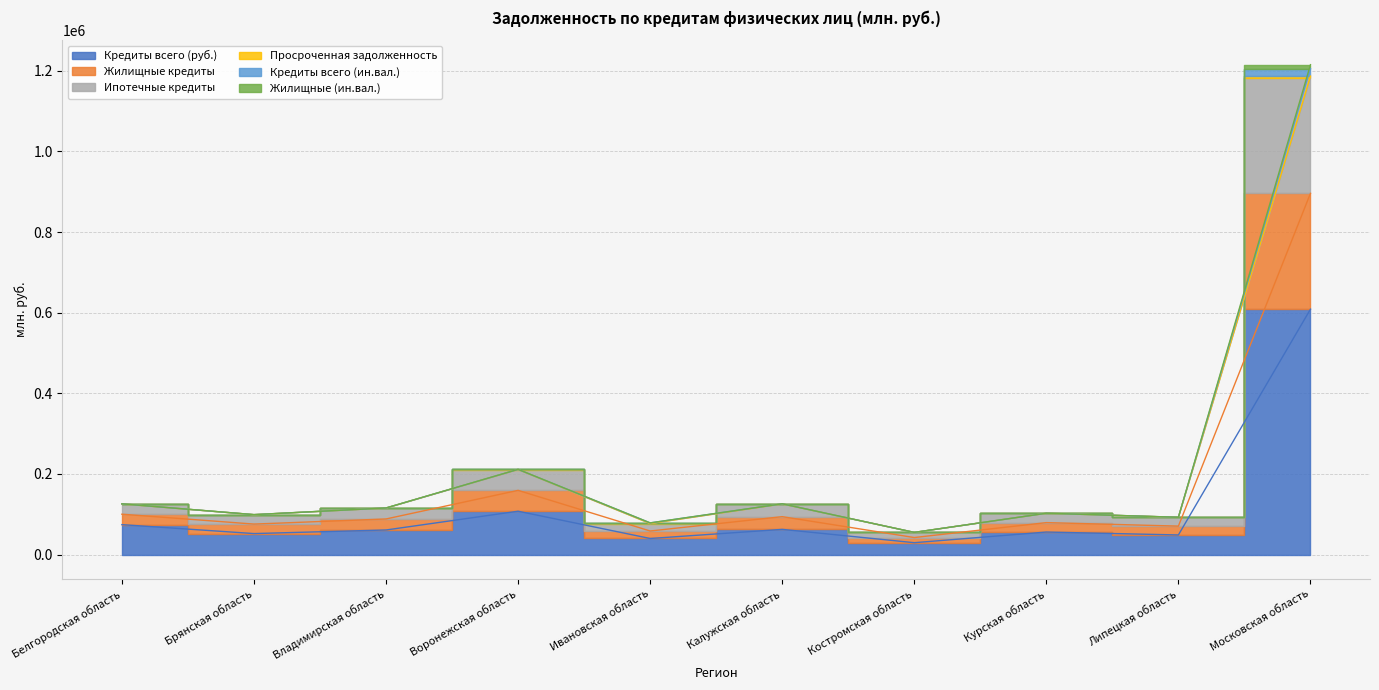

What position from the left is Брянская область?

2